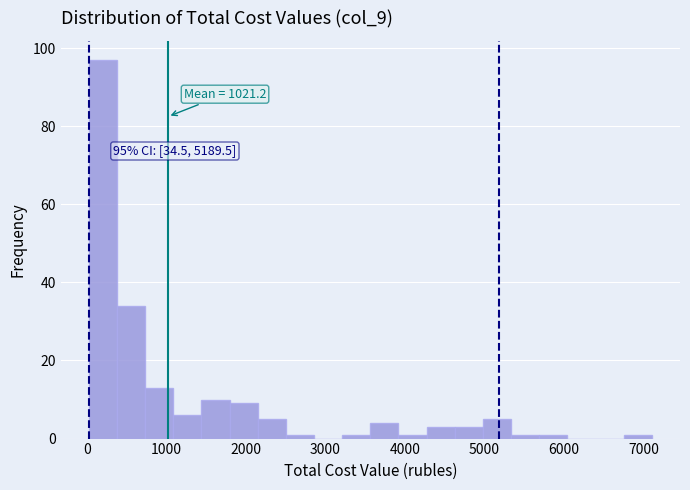

Read against the x-axis, roughly where is the centre of the tallest bar?

200